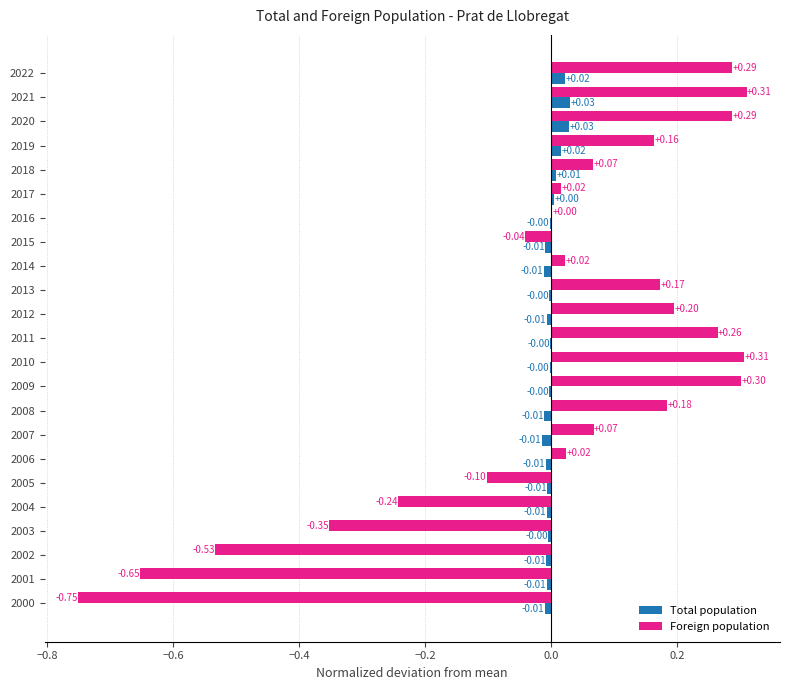

Which series changed the most between 2019 and 2008?

Total population